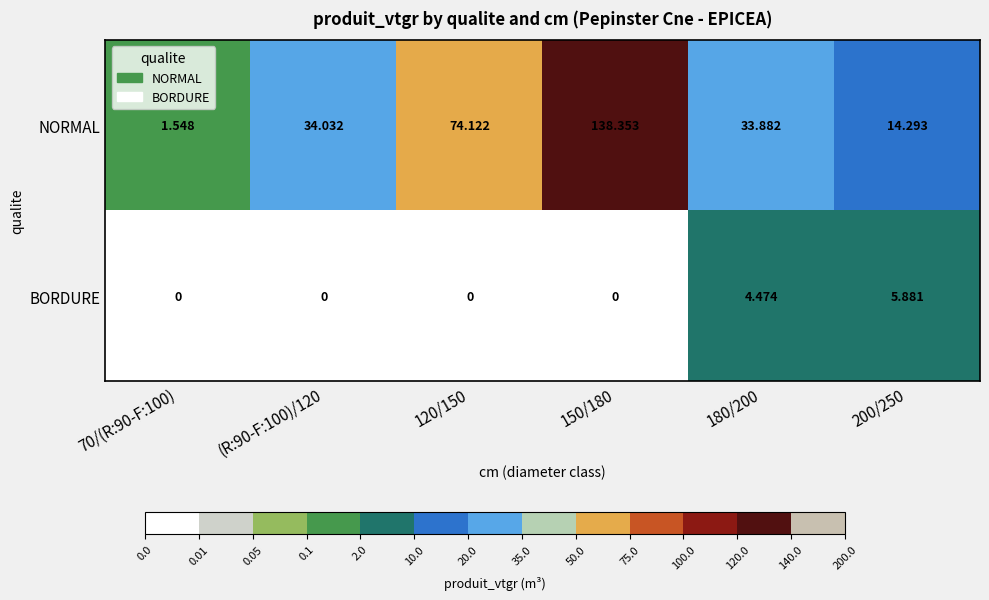

Which series changed the most between 120/150 and 180/200?

NORMAL